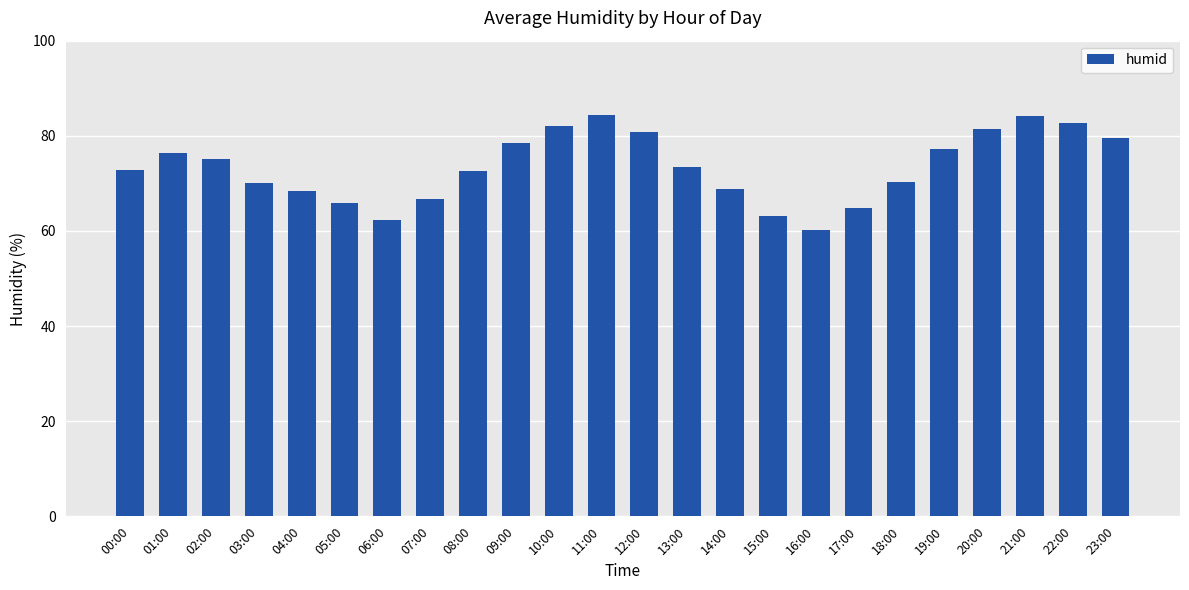

How many bars are there in total?

24